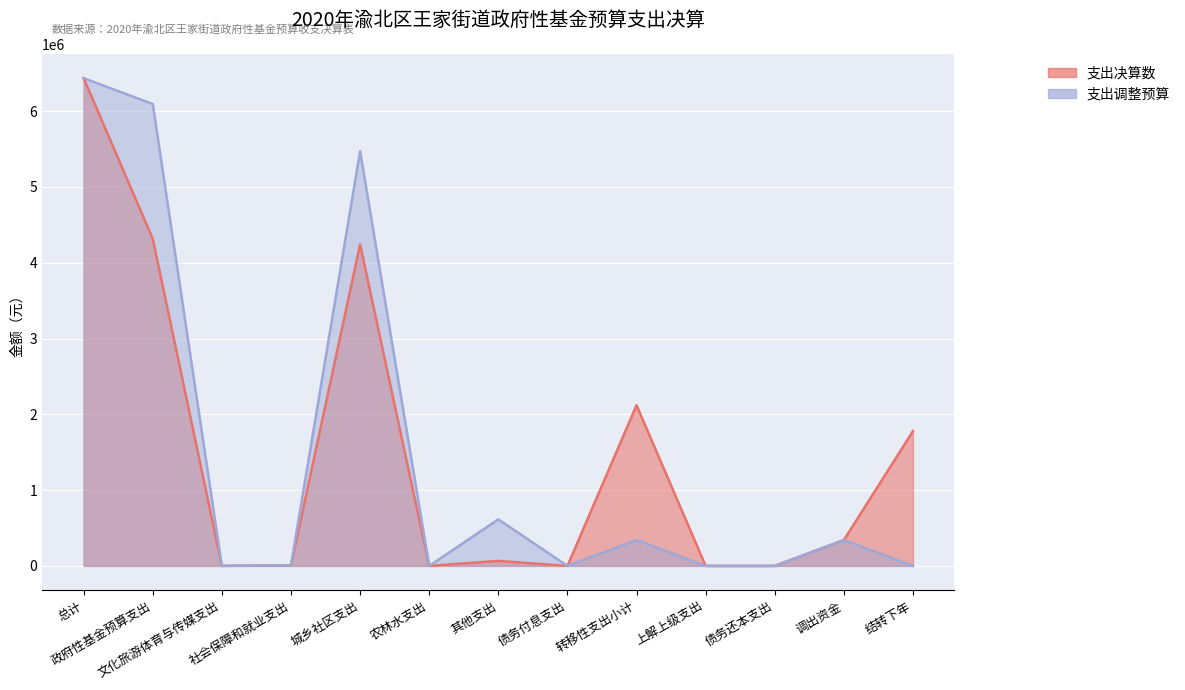

How many data points in 支出调整预算 are above 7800?

6